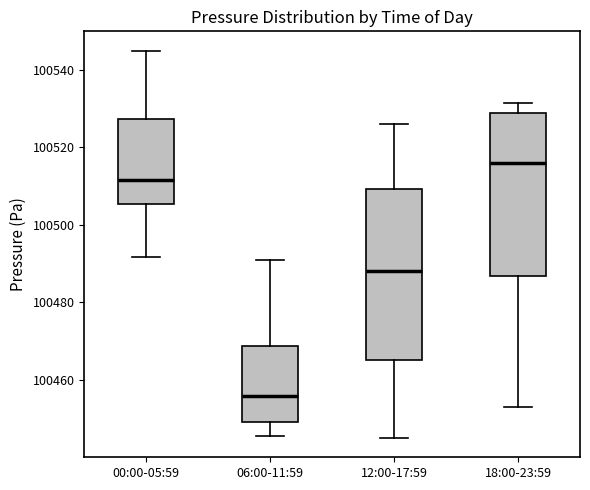

Reading left to right, transcribe this box plot: for each box, give where its median line is, the range the box spans, and where its two whiskers end, as read against the y-axis. The values are not printed on the chart, so give them approximately, as read against the axis.

00:00-05:59: median 100512, box 100506 to 100528, whiskers 100492 to 100544
06:00-11:59: median 100456, box 100450 to 100468, whiskers 100446 to 100492
12:00-17:59: median 100488, box 100466 to 100510, whiskers 100446 to 100526
18:00-23:59: median 100516, box 100486 to 100528, whiskers 100454 to 100532